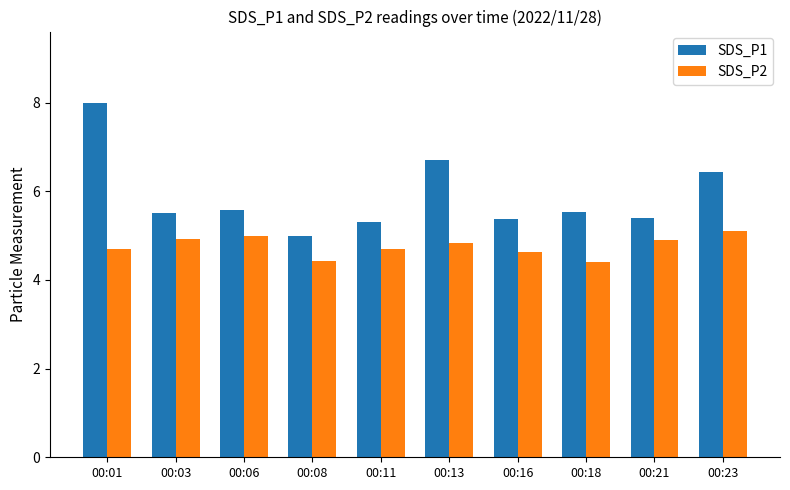

True or false: SDS_P2 has a value of 7.3 at 00:13.

False